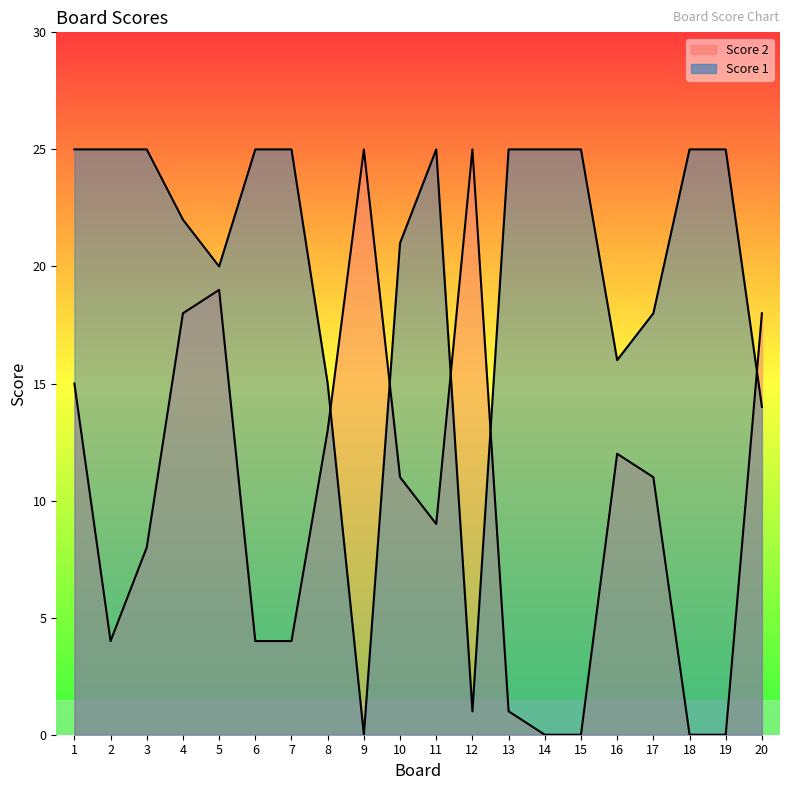

How many values in the Score 2 series are below 11?

10